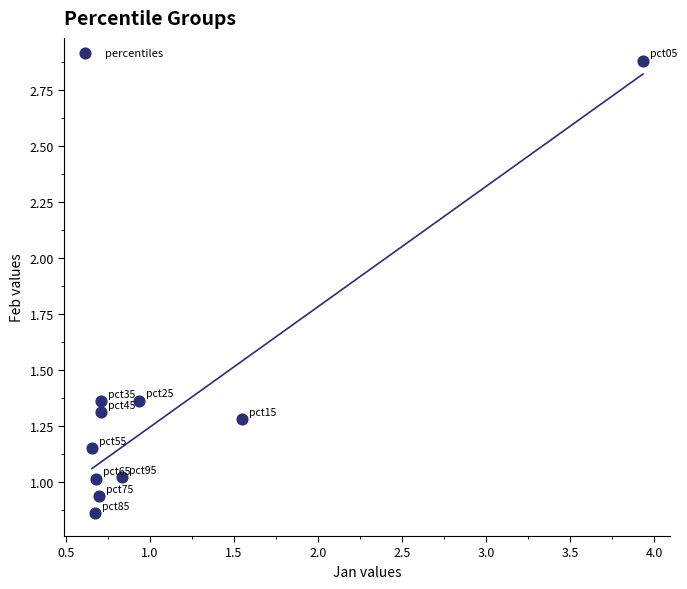

What is the range of X values (max minus min)?

3.3